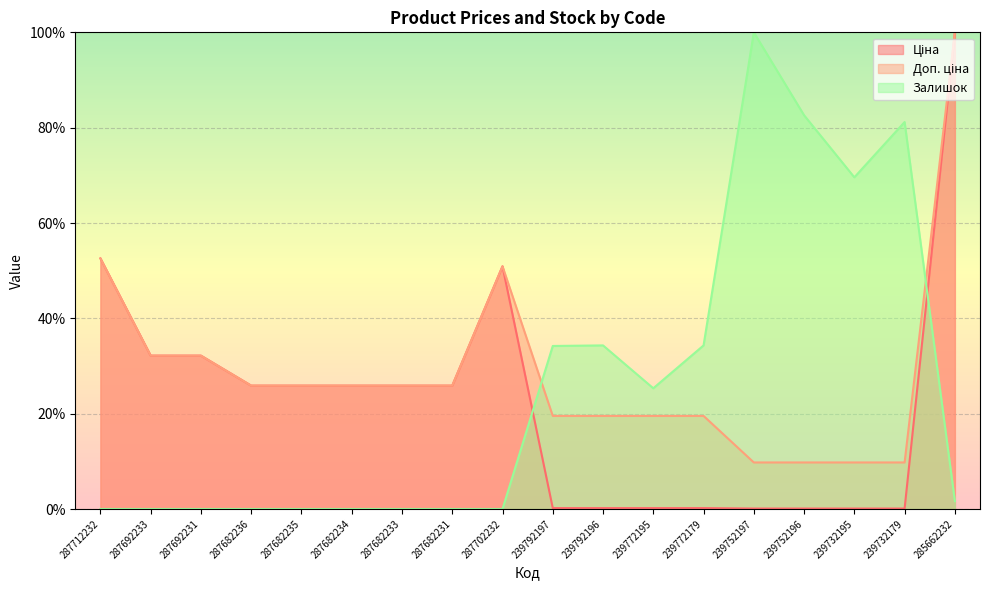

What position from the left is 287682236?

4